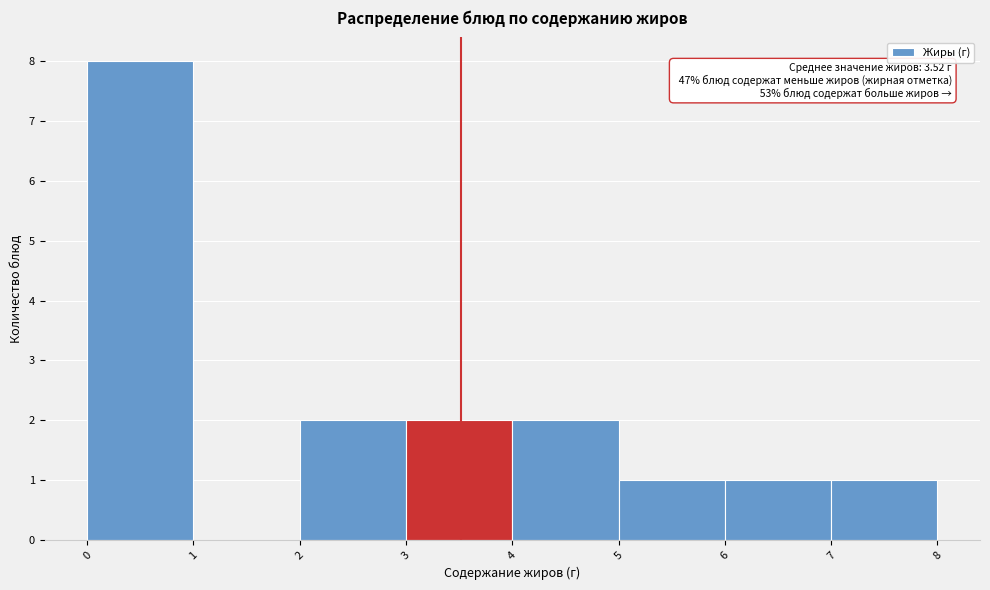

Which range on the x-axis has the tallest bar?

0 to 1